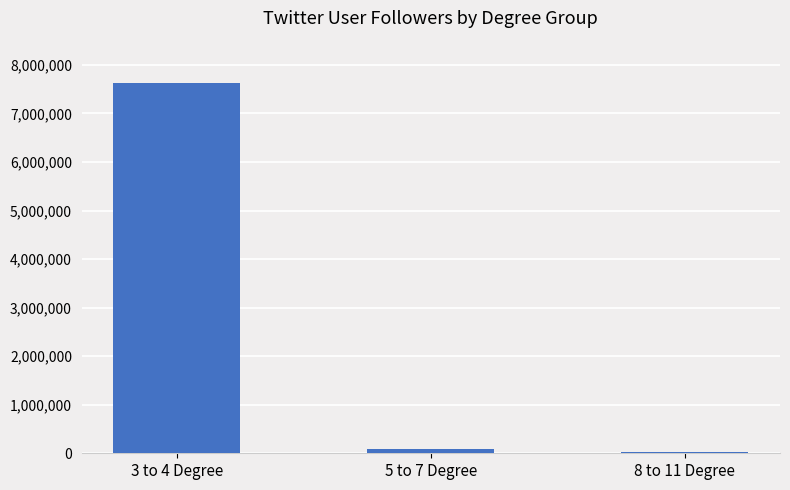

What is the value of the 3rd bar from the left?

33123